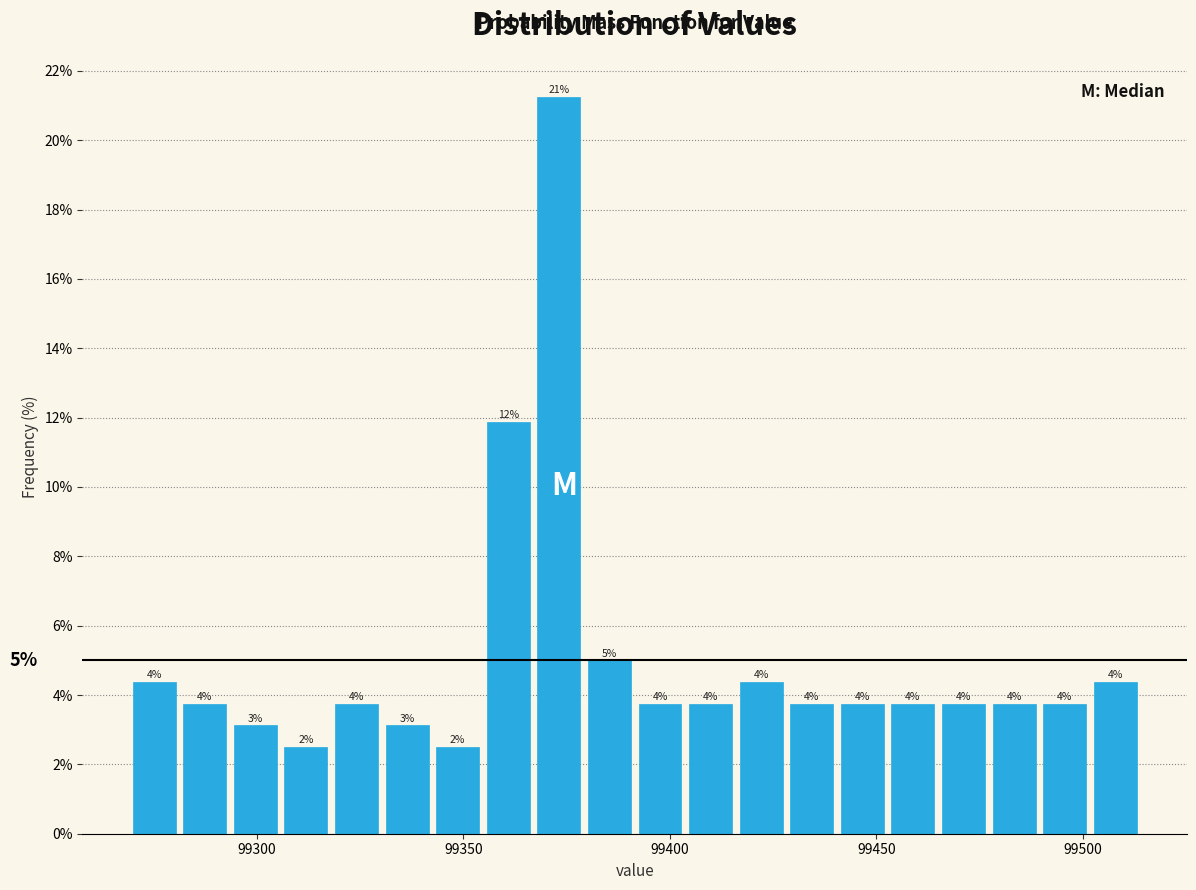

Around what value on the x-axis is the tallest bar? Give the approximate position of its centre, as read against the axis.

99375